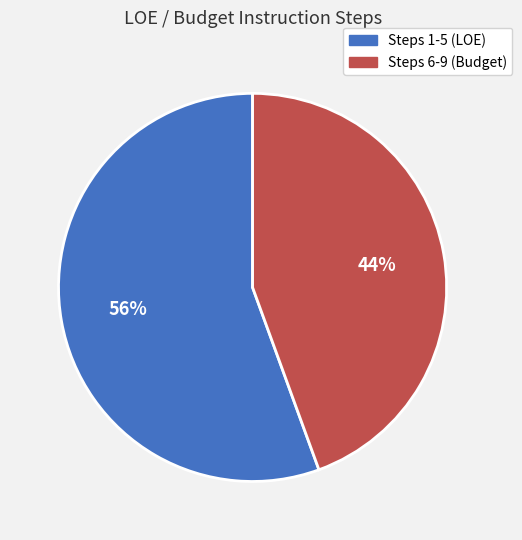

What percentage is the Steps 6-9 (Budget) slice, to the nearest percent?

44%